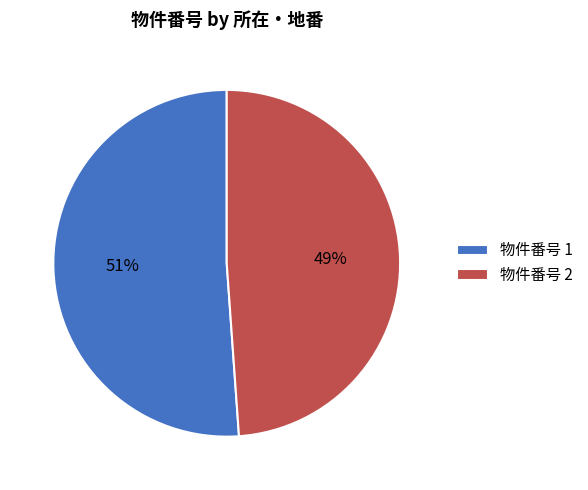

Rank the categories by value from lowest to highest.

物件番号 2, 物件番号 1